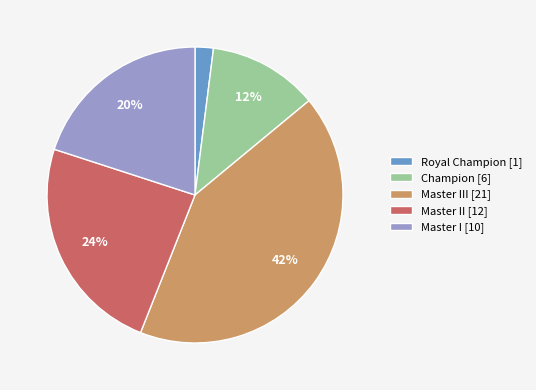

How many segments does this pie chart have?

5